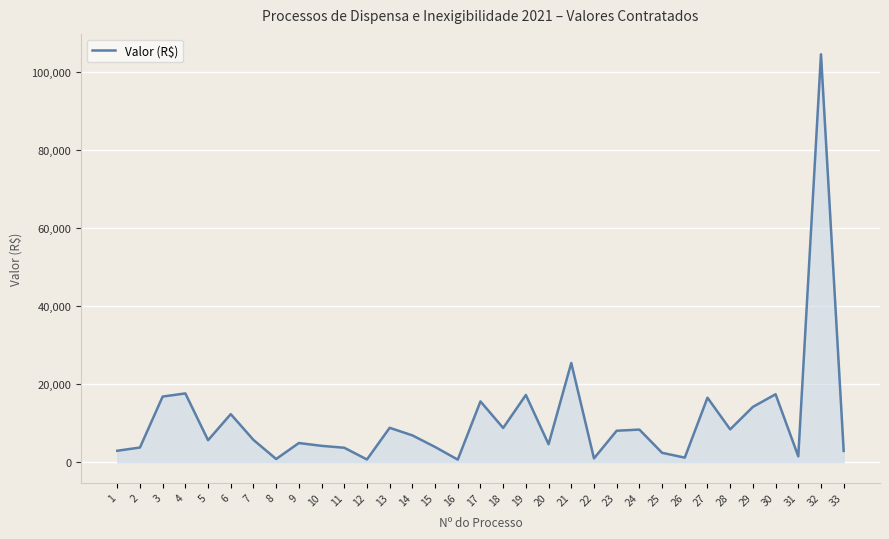

Approximately how many times larger is the value at 7 compared to 22?

5.9